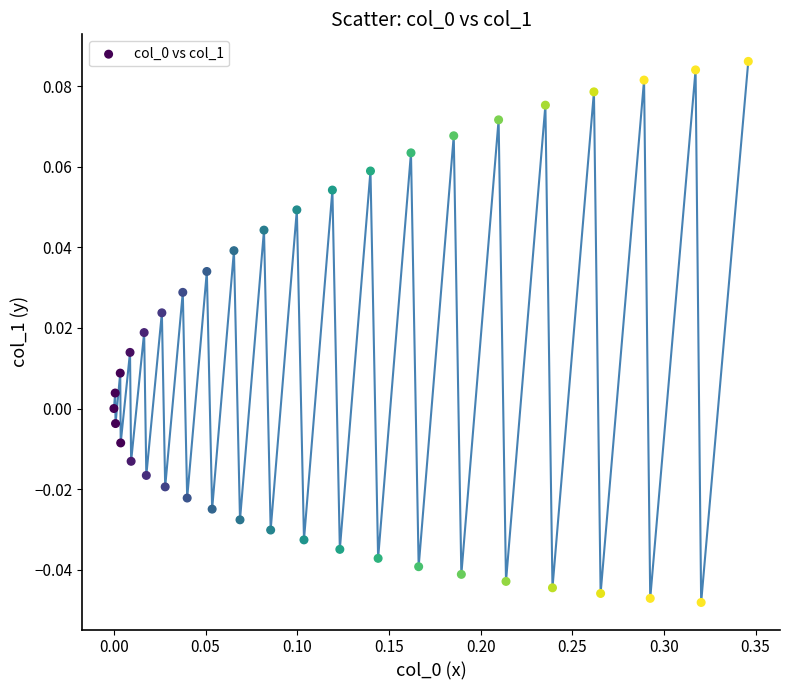

What is the range of X values (max minus min)?

0.3